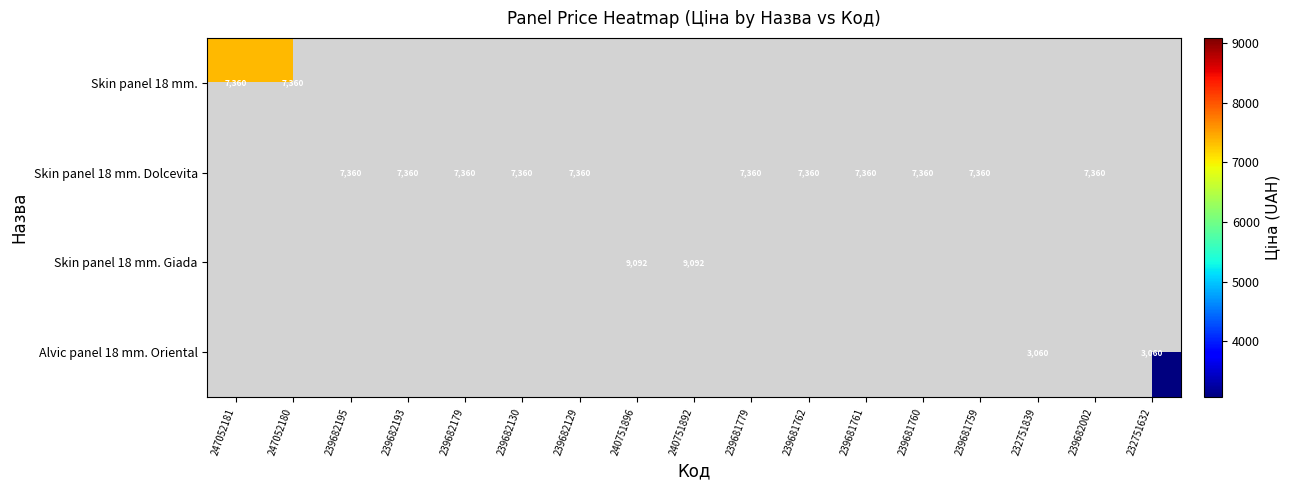

Is it true that Skin panel 18 mm. Dolcevita equals 10790.5 at 239682193?

False